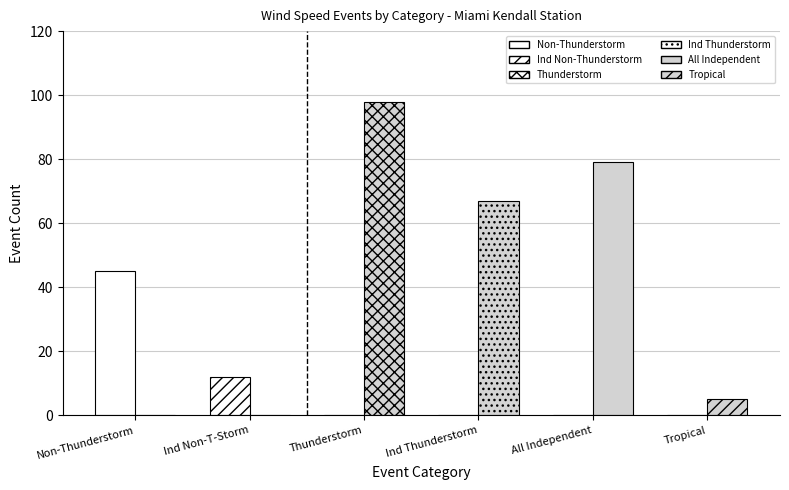

What is the sum of all Non-Thunderstorm values?

57